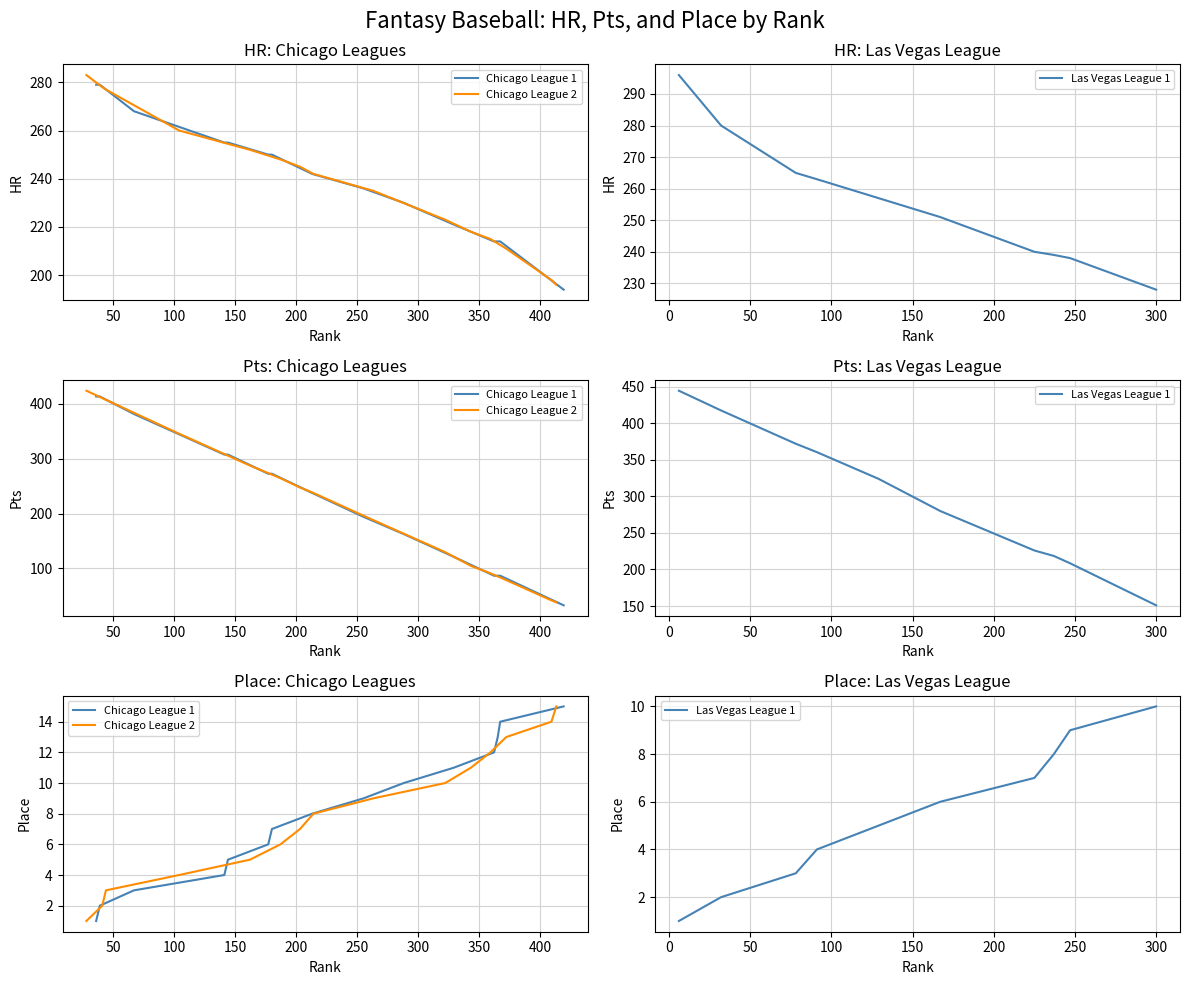

Reading right to left, list all the values displayed in this chart.

HR: 228.0	238.0	239.0	240.0	251.0	257.0	263.0	265.0	280.0	296.0	196.0	198.0	211.0	215.0	218.0	223.0	235.0	242.0	245.0	248.0	252.0	260.0	277.0	278.0	283.0	194.0	214.0	214.0	214.0	221.0	230.0	236.0	242.0	250.0	250.0	255.0	255.0	268.0	279.0	279.0
Pts: 151.0	208.5	218.5	226.0	280.0	324.0	360.5	372.0	417.5	444.5	38.0	41.5	78.5	91.0	104.5	129.5	188.0	237.5	247.5	264.5	287.5	345.5	407.5	410.5	424.0	32.5	86.5	86.5	86.5	121.0	162.5	194.0	237.5	272.5	272.5	307.5	307.5	381.5	413.5	413.5
PLACE: 10.0	9.0	8.0	7.0	6.0	5.0	4.0	3.0	2.0	1.0	15.0	14.0	13.0	12.0	11.0	10.0	9.0	8.0	7.0	6.0	5.0	4.0	3.0	2.0	1.0	15.0	14.0	13.0	12.0	11.0	10.0	9.0	8.0	7.0	6.0	5.0	4.0	3.0	2.0	1.0